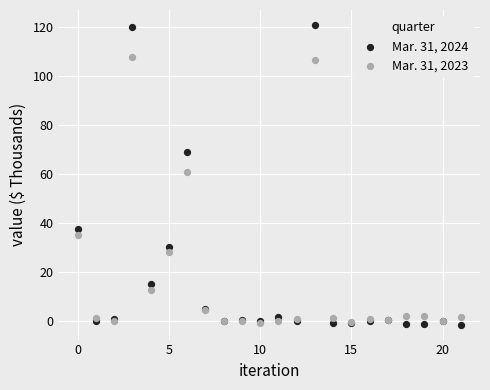

What are all the series names shown in the legend?

Mar. 31, 2024, Mar. 31, 2023